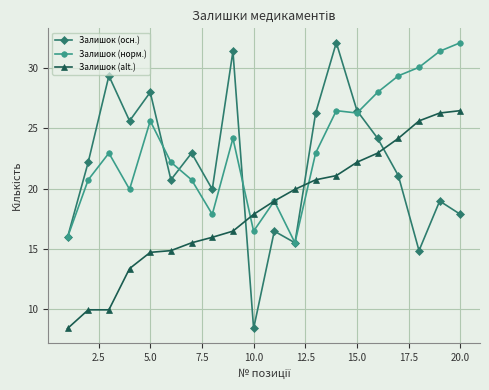

True or false: Залишок (alt.) and Залишок (осн.) intersect in this chart.

True